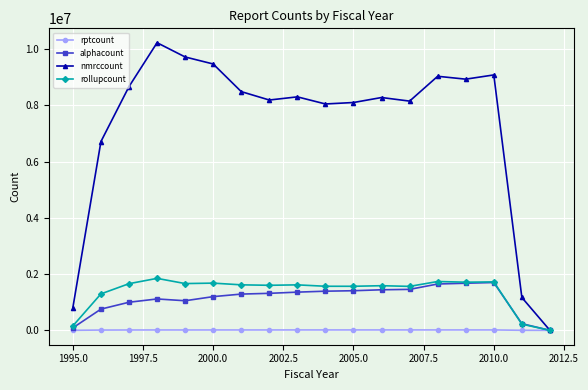

Which series has the largest total across all categories?

nmrccount